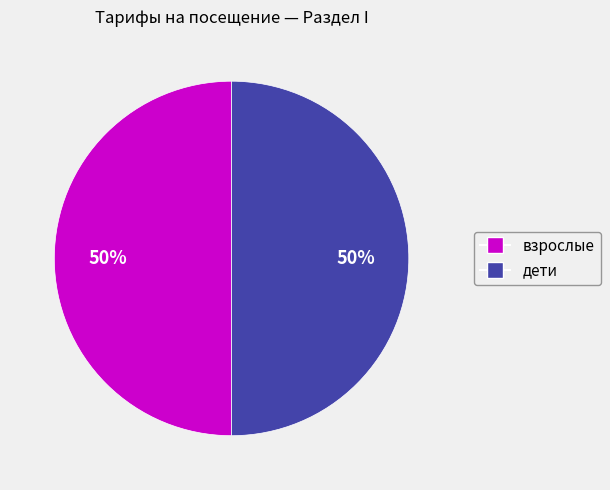

The взрослые slice represents 64% of the pie. True or false?

False